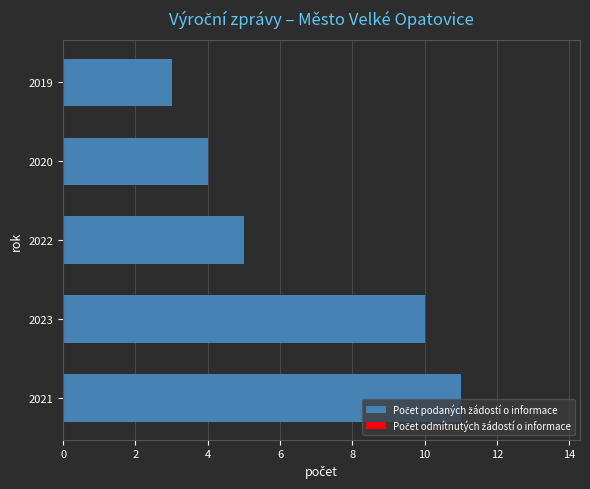

Which label corresponds to the smallest value in the chart?

2019